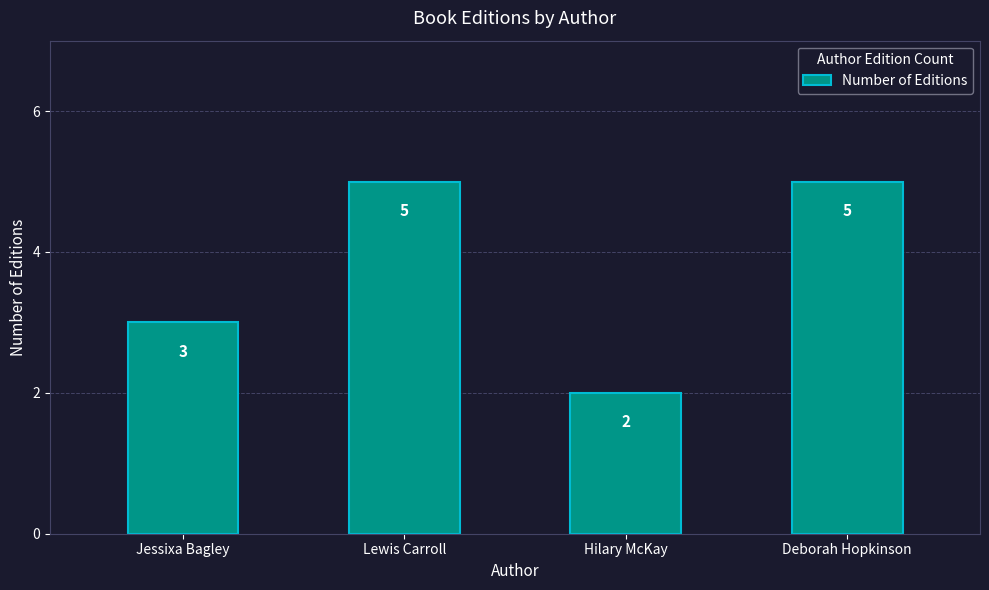

What position from the right is Hilary McKay?

2